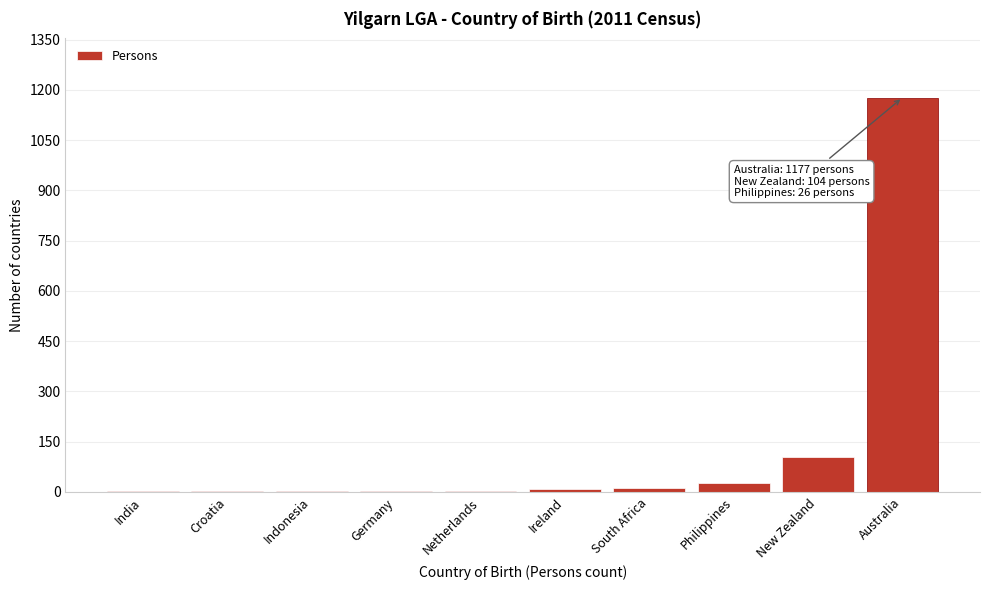

What is the sum of all values?

1345